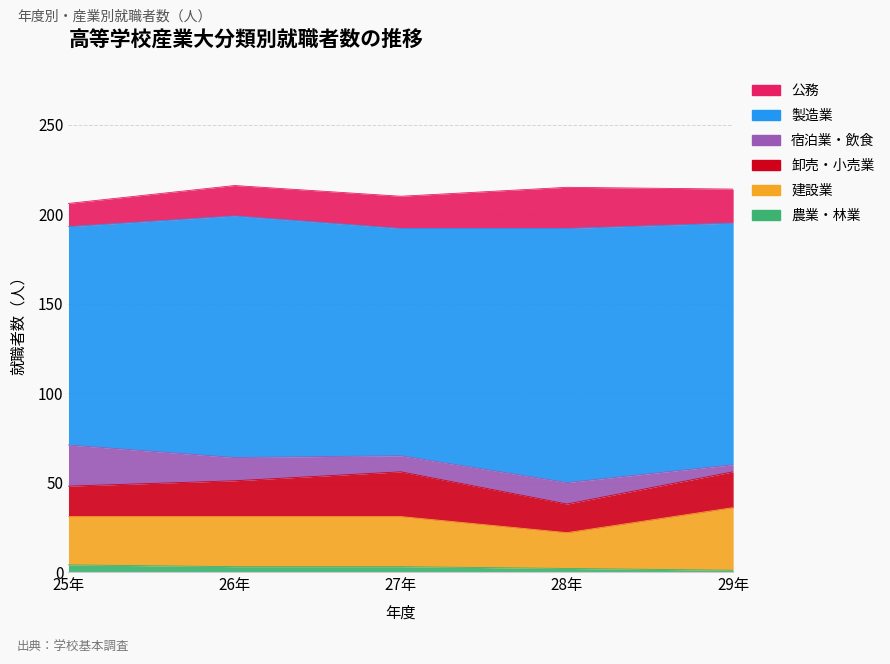

What is the minimum value for 宿泊業・飲食?

4